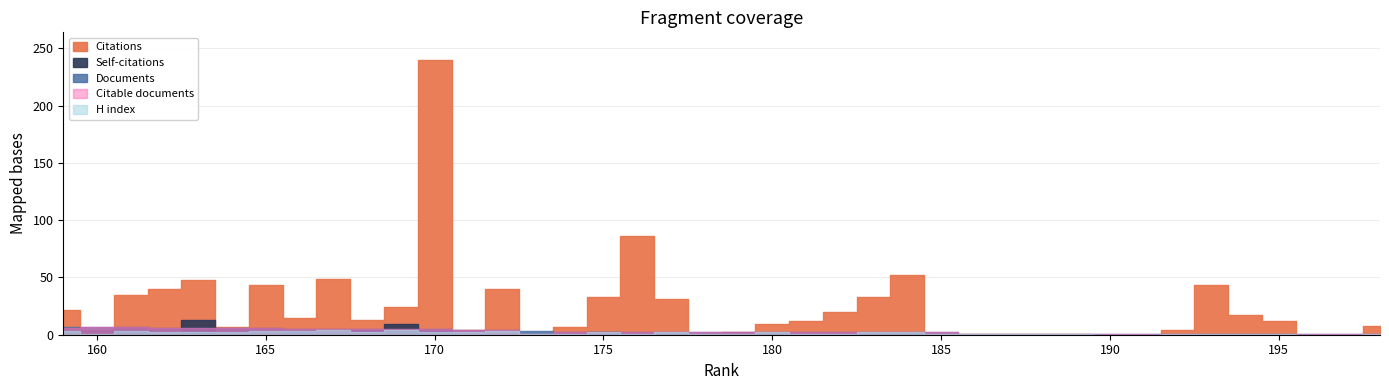

What is the maximum value for Citable documents?

18